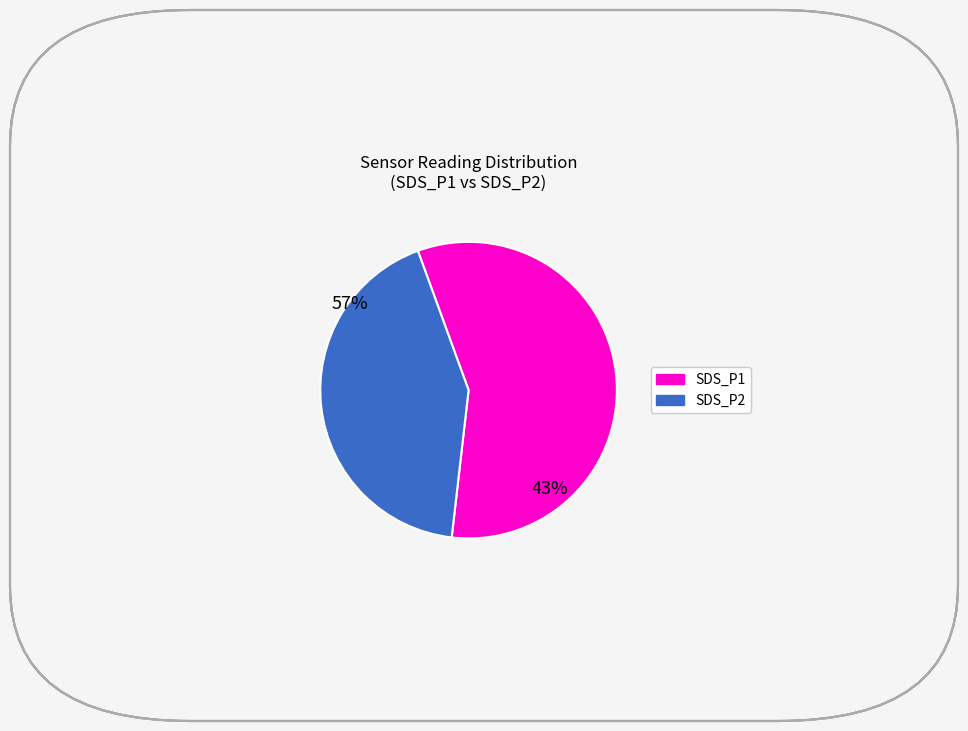

What is the smallest slice in the pie chart?

SDS_P2